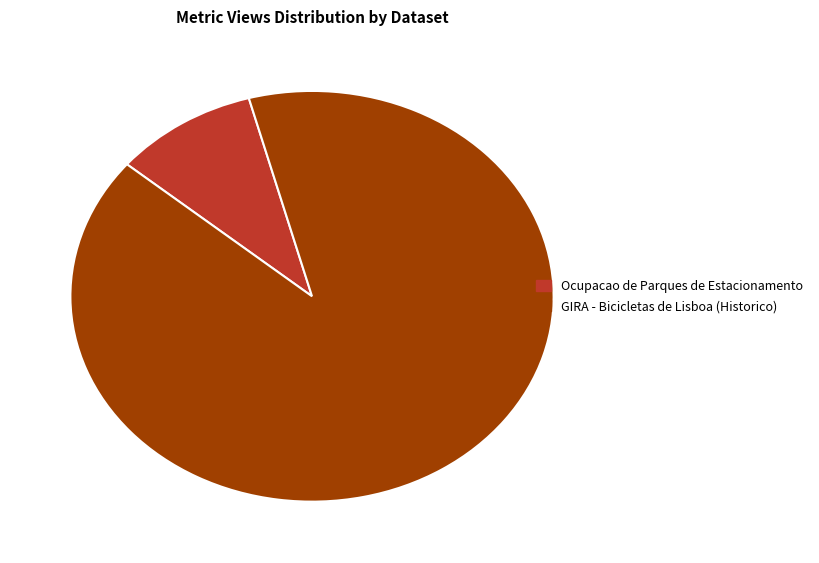

Approximately how many times larger is the value at GIRA - Bicicletas de Lisboa (Historico) compared to Ocupacao de Parques de Estacionamento?

9.3